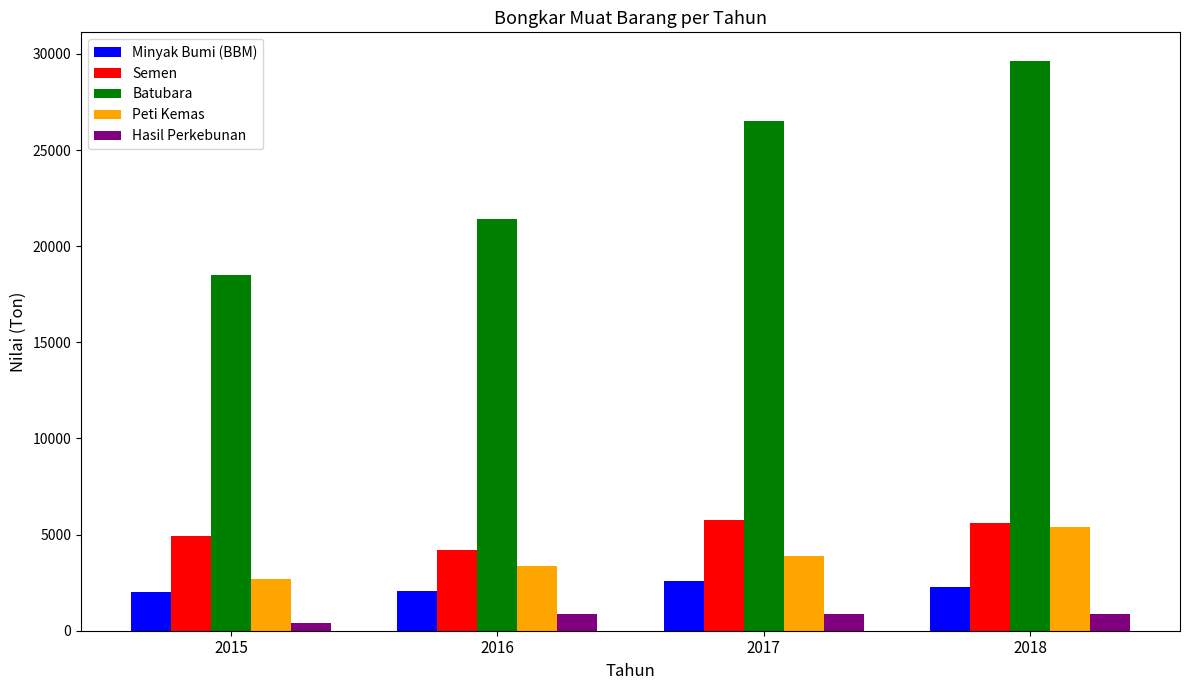

Which series has the widest spread of values?

Batubara